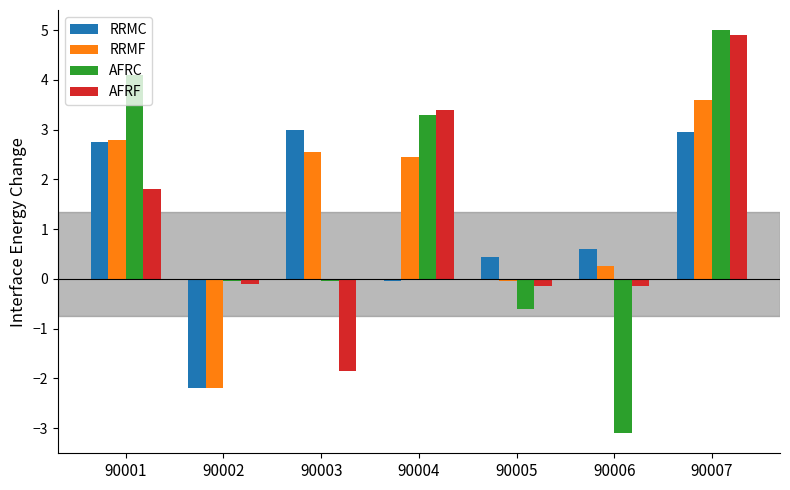

Is the value of RRMF at 90007 greater than the value of AFRF at 90005?

Yes